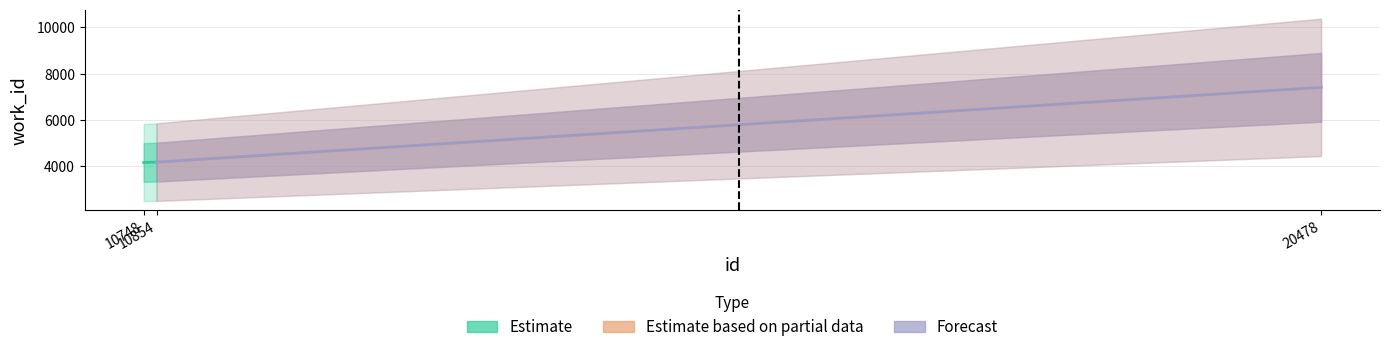

Is the value of Estimate based on partial data at 10748 greater than the value of Estimate at 10854?

No